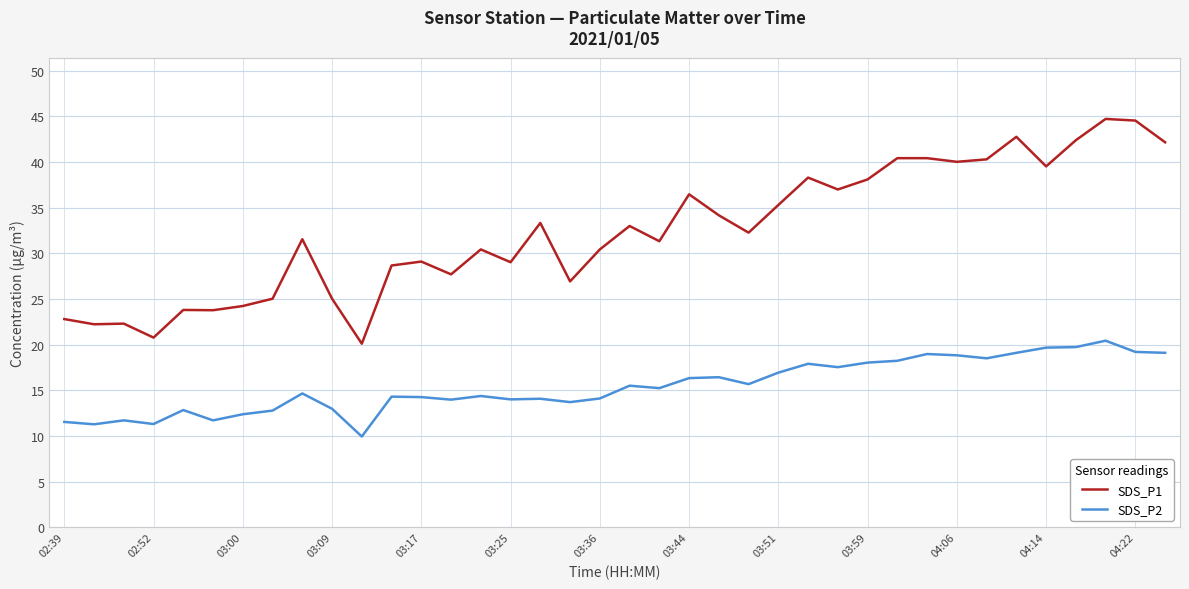

True or false: SDS_P2 and SDS_P1 cross at least once.

False